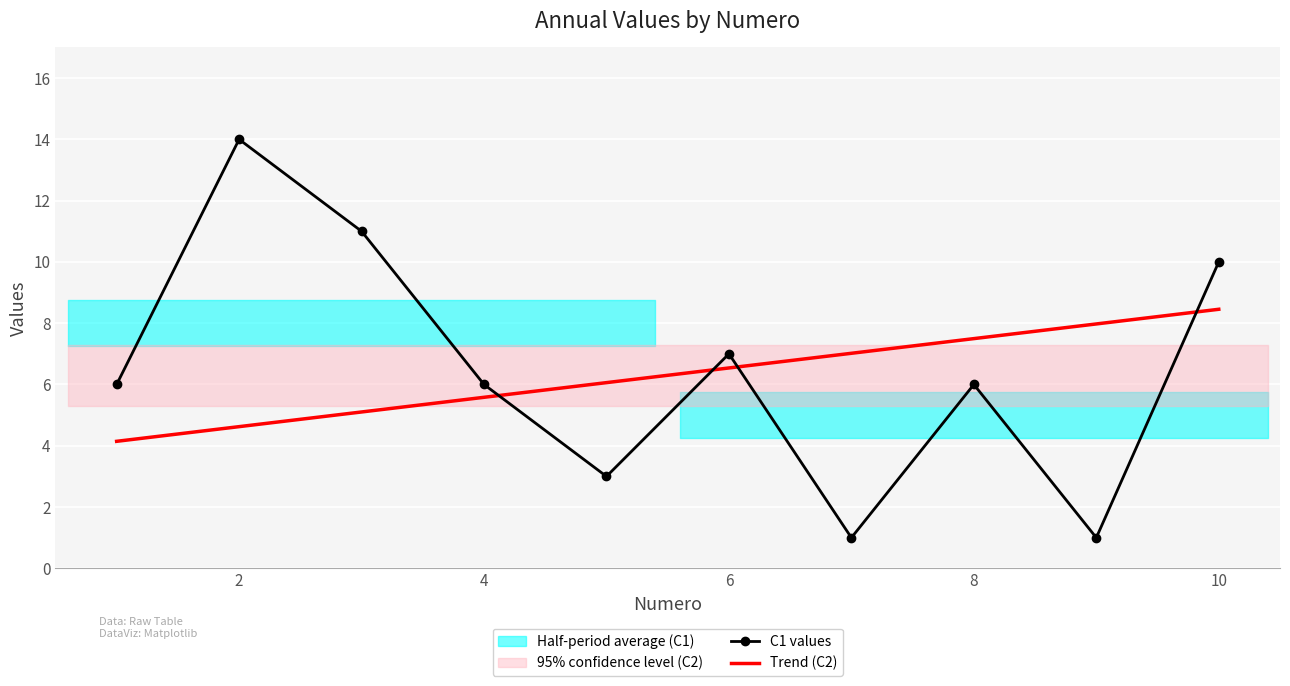

True or false: C1 has a value of 12 at 6.

False